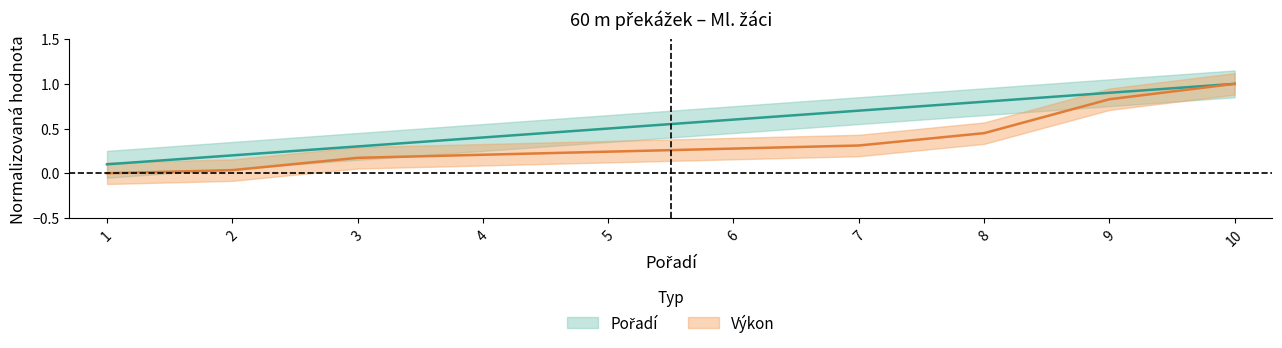

How many categories are shown in the chart?

10